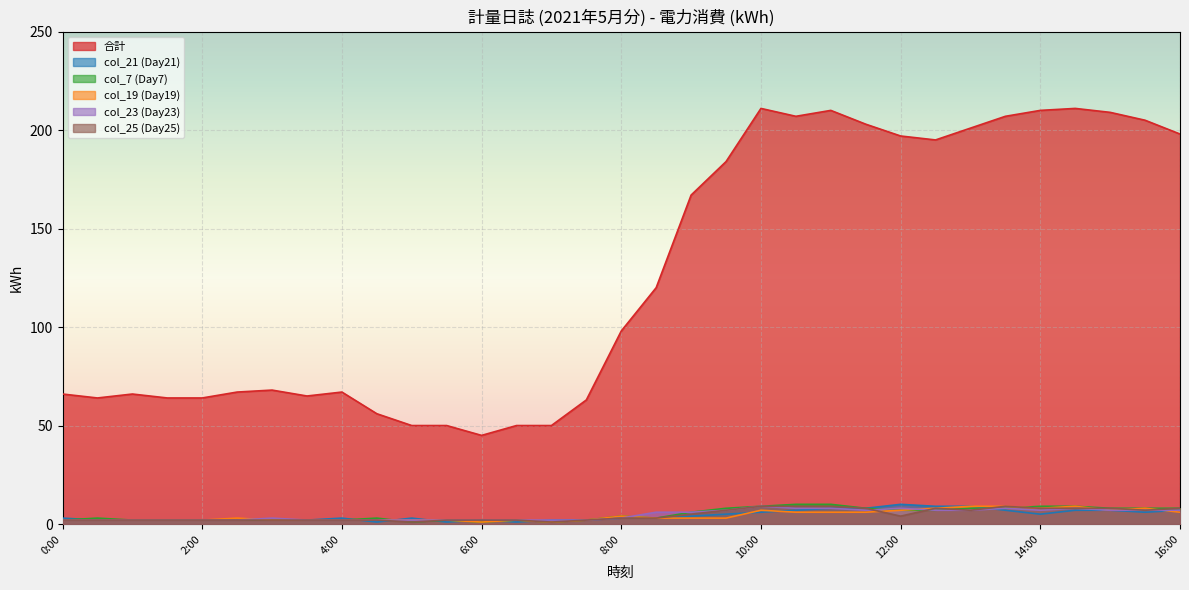

What is the greatest value displayed?

211